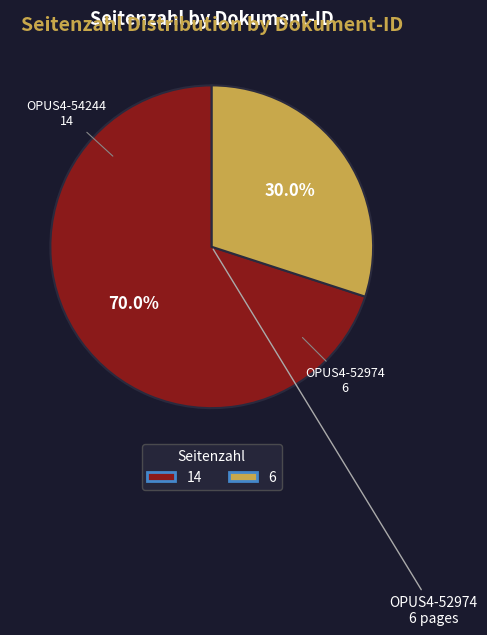

Is there a majority slice in this chart?

Yes